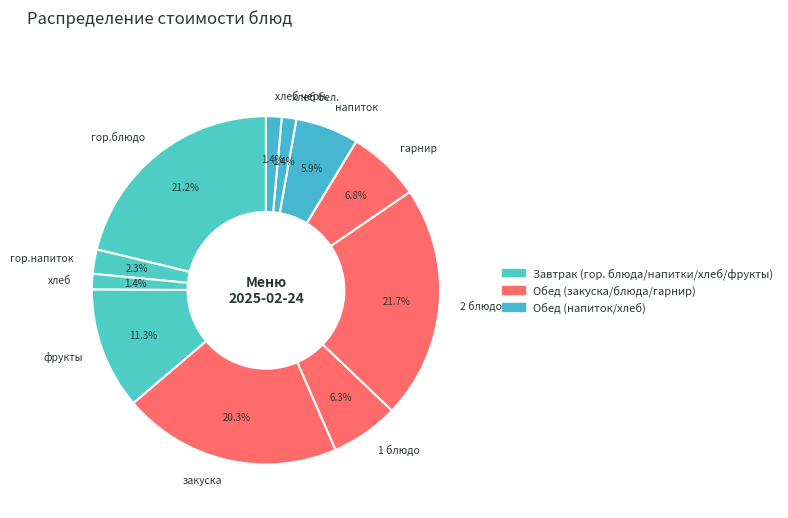

How many slices are in this pie chart?

11